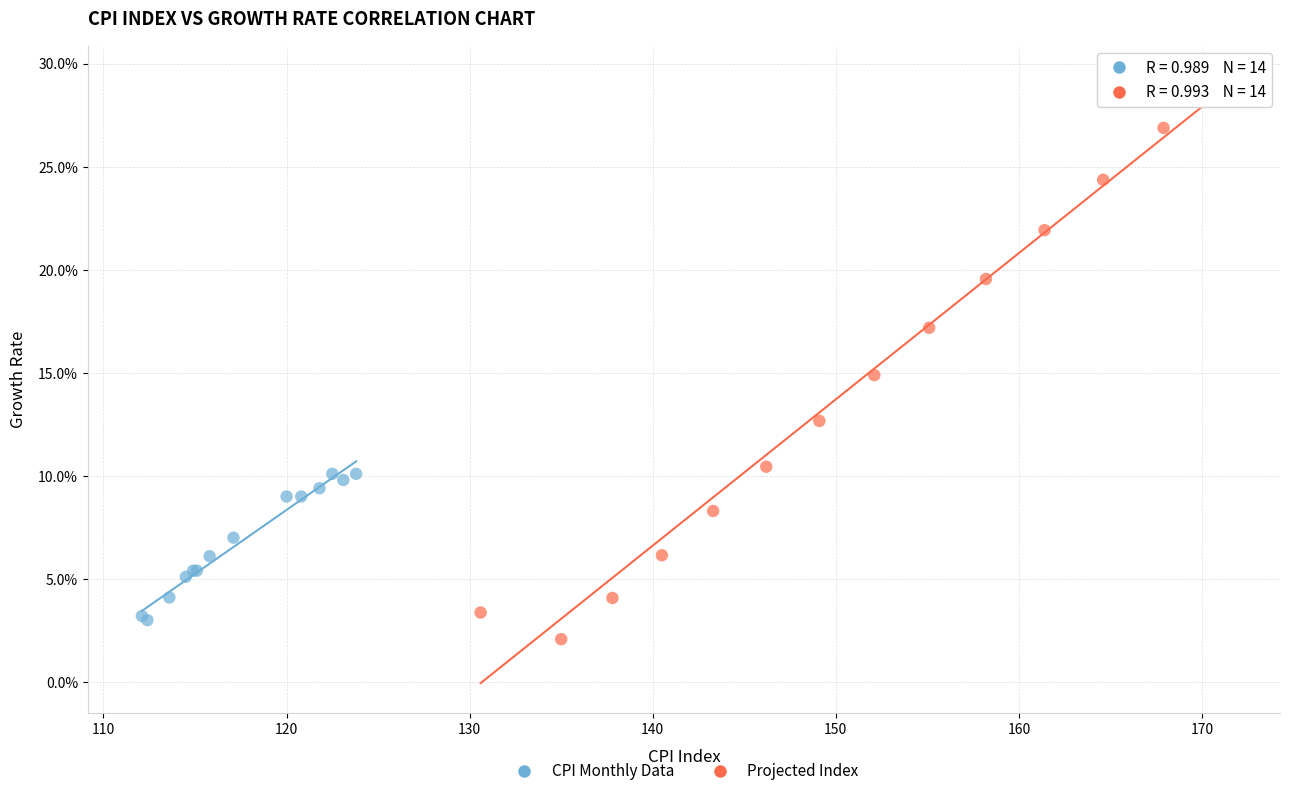

Which series reaches the minimum Y coordinate?

Projected Index